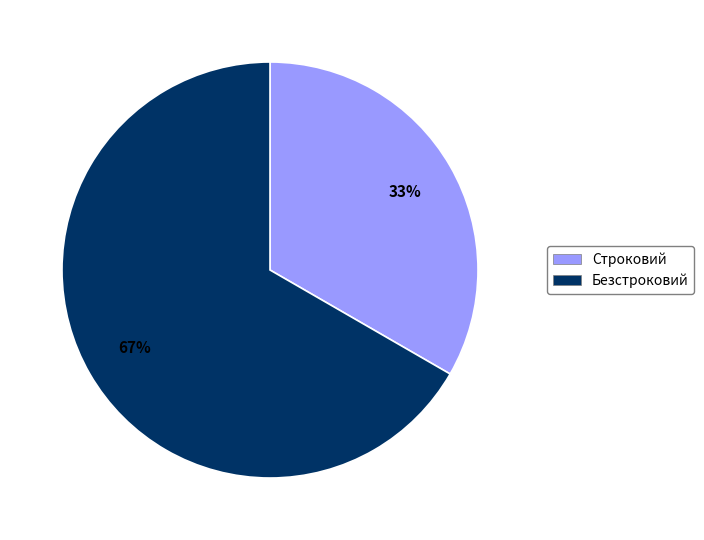

Is Безстроковий the majority of the pie?

Yes